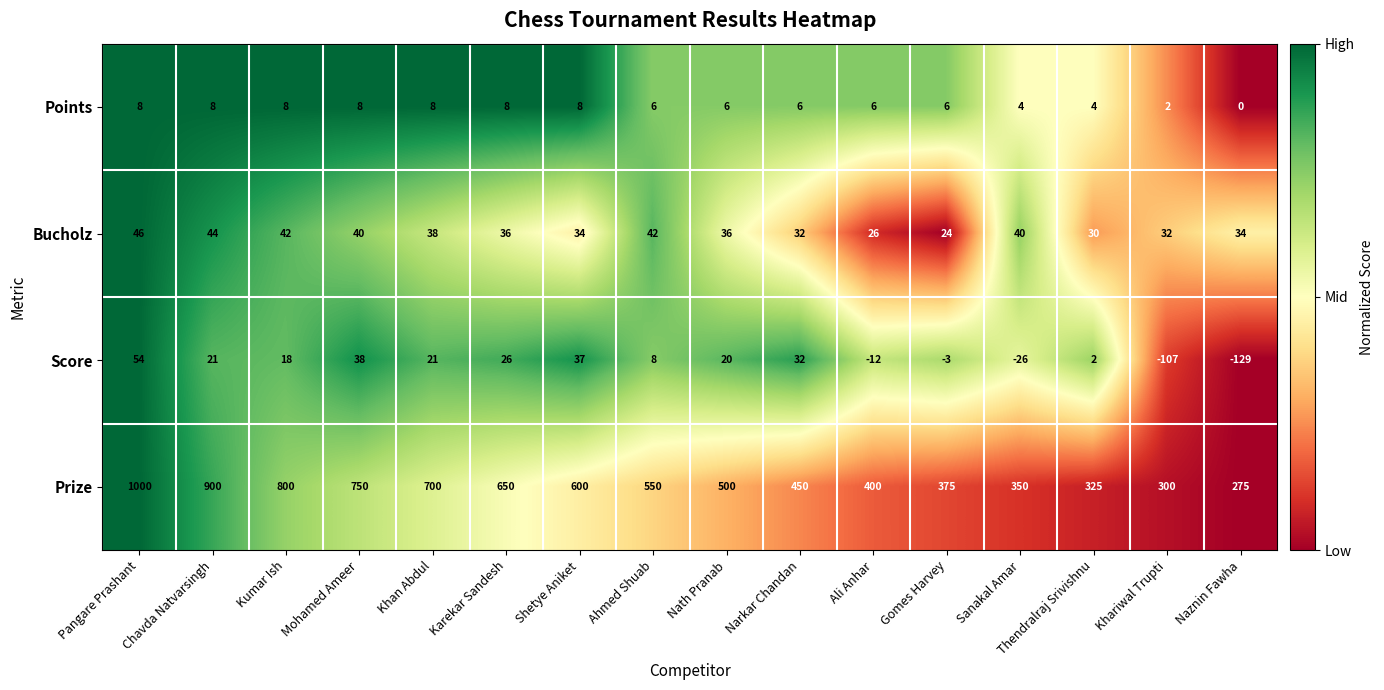

The Bucholz series shows 36 at Nath Pranab. True or false?

True